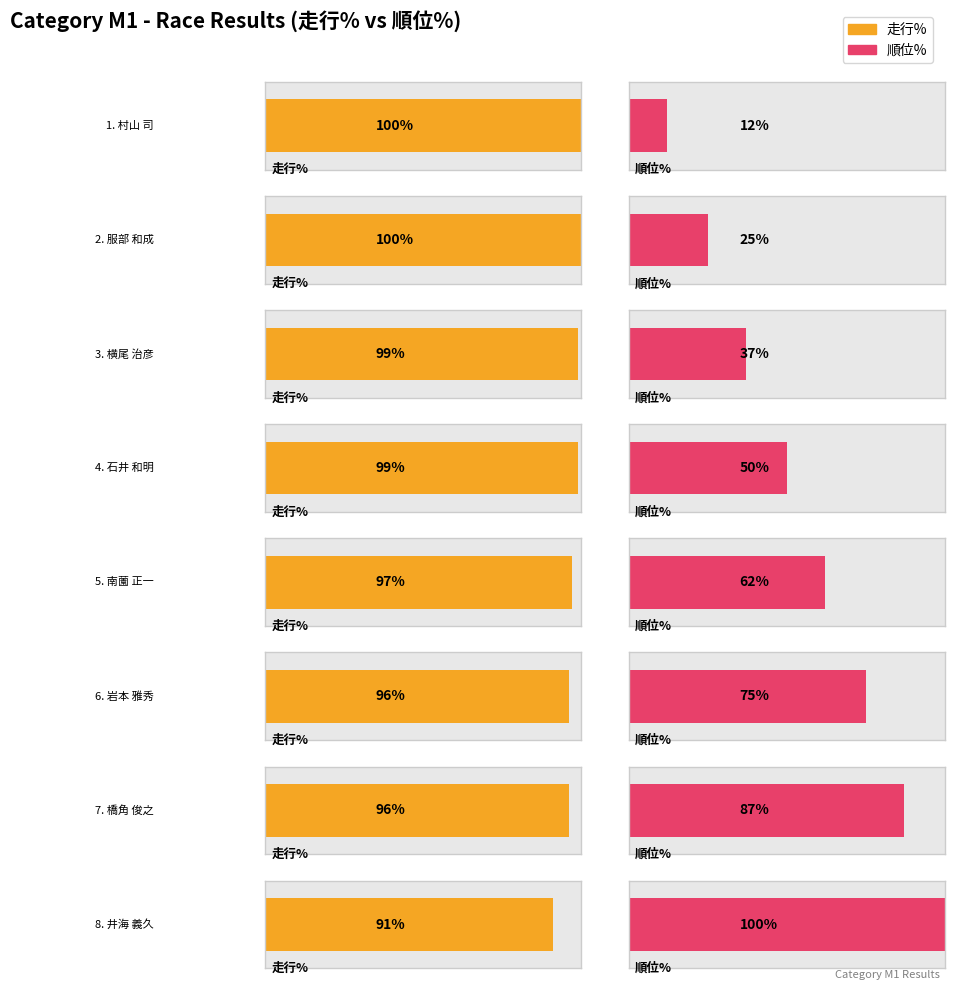

How many bars are there in each group?

2